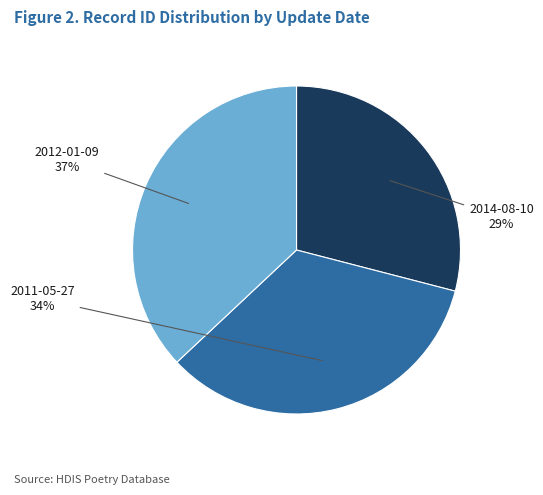

To the nearest percent, what percentage of the pie is 2011-05-27?

34%